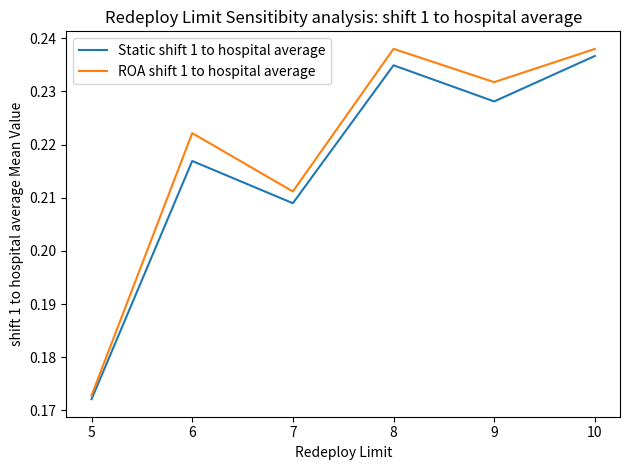

At which label does ROA shift 1 to hospital average reach its minimum?

5